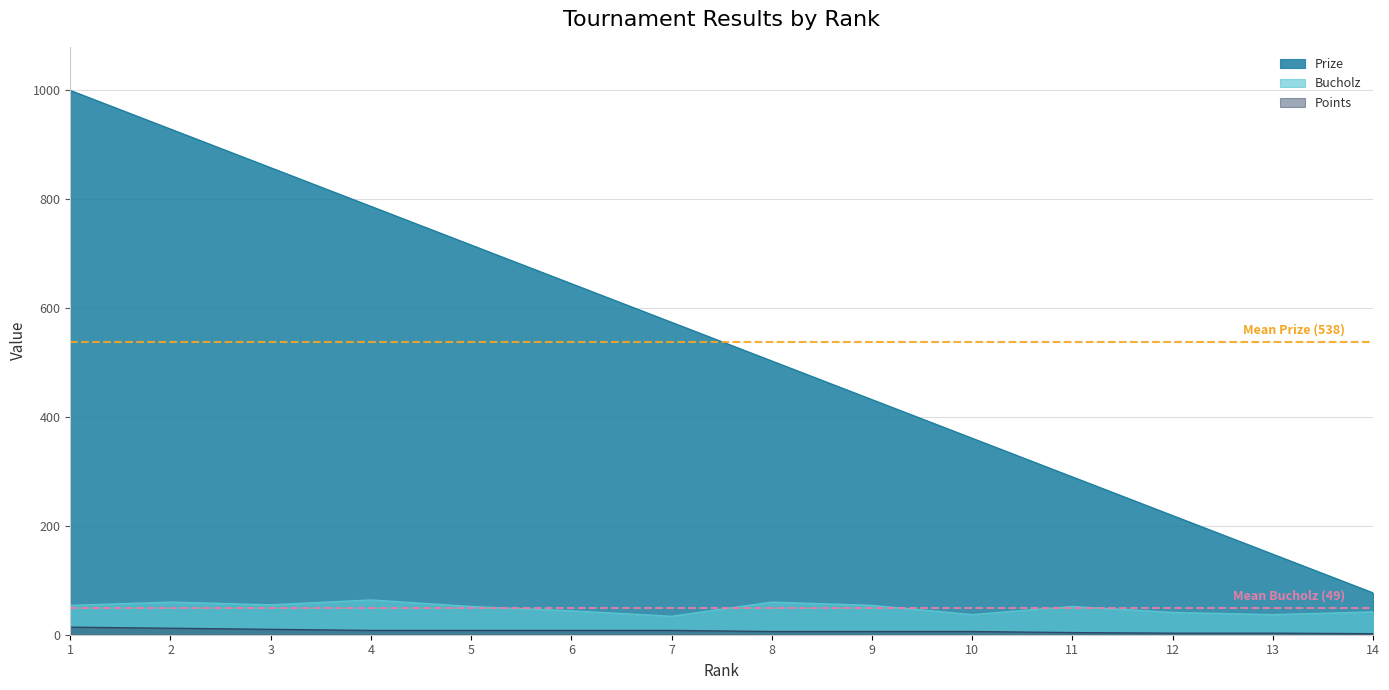

Reading right to left, extract all data points from this chart.

Prize: 14=77	13=148	12=219	11=290	10=361	9=432	8=503	7=574	6=645	5=716	4=787	3=858	2=929	1=1000
Bucholz: 14=42	13=37	12=41	11=52	10=37	9=54	8=60	7=34	6=44	5=52	4=64	3=55	2=60	1=54
Points: 14=2	13=3	12=3	11=4	10=6	9=6	8=6	7=8	6=8	5=8	4=8	3=10	2=12	1=14